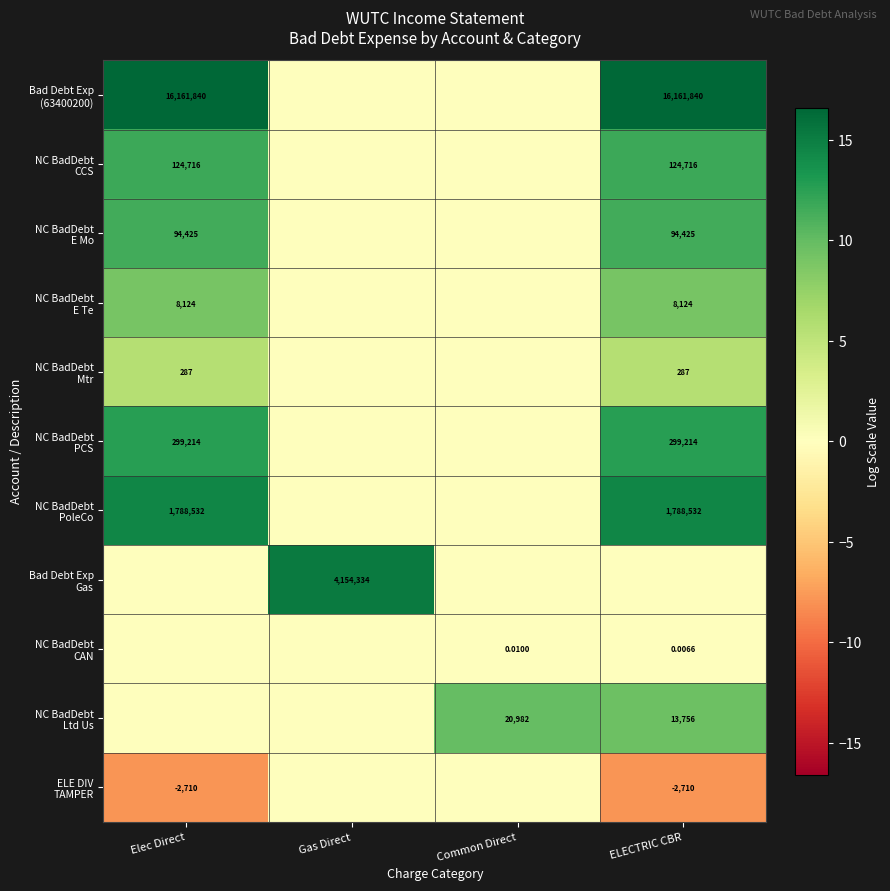

At which label is Bad Debt Exp (63400200) closest to 8?

Gas Direct